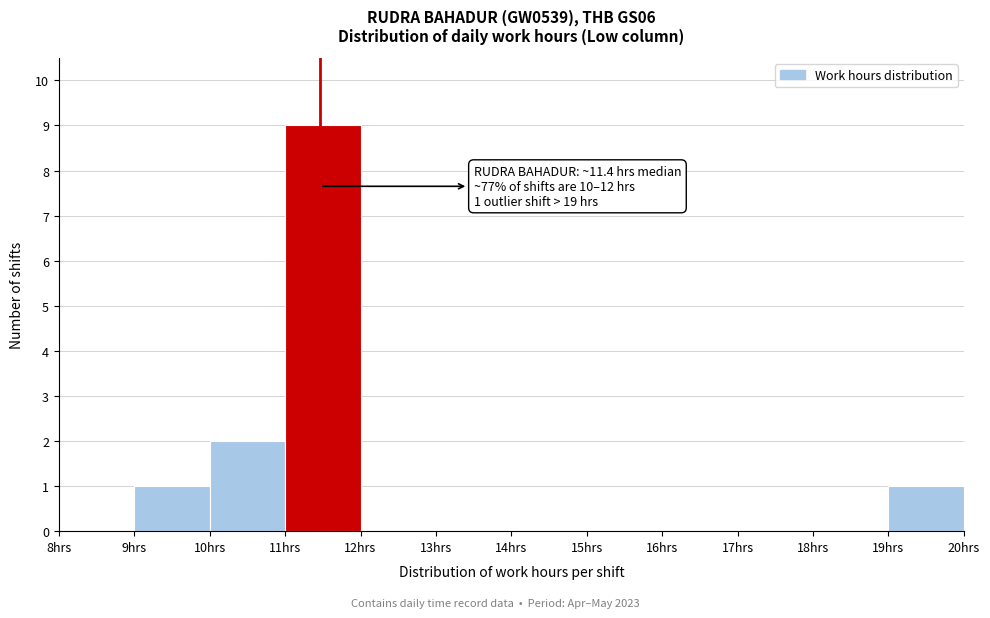

Which range on the x-axis has the tallest bar?

11 to 12